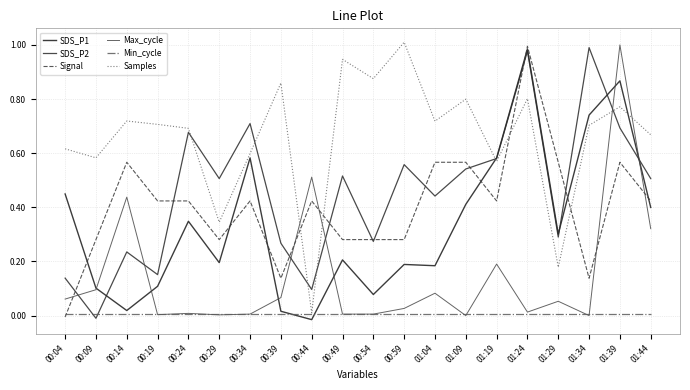

Reading left to right, list all the values displayed in this chart.

SDS_P1: 0.4	0.1	0.0	0.1	0.3	0.2	0.6	0.0	-0.0	0.2	0.1	0.2	0.2	0.4	0.6	1.0	0.3	0.7	0.9	0.4
SDS_P2: 0.1	-0.0	0.2	0.2	0.7	0.5	0.7	0.3	0.1	0.5	0.3	0.6	0.4	0.5	0.6	1.0	0.3	1.0	0.7	0.5
Signal: -0.0	0.3	0.6	0.4	0.4	0.3	0.4	0.1	0.4	0.3	0.3	0.3	0.6	0.6	0.4	1.0	0.6	0.1	0.6	0.4
Max_cycle: 0.1	0.1	0.4	0.0	0.0	0.0	0.0	0.1	0.5	0.0	0.0	0.0	0.1	0.0	0.2	0.0	0.1	0.0	1.0	0.3
Min_cycle: 0.0	0.0	0.0	0.0	0.0	0.0	0.0	0.0	0.0	0.0	0.0	0.0	0.0	0.0	0.0	0.0	0.0	0.0	0.0	0.0
Samples: 0.6	0.6	0.7	0.7	0.7	0.3	0.6	0.9	0.0	0.9	0.9	1.0	0.7	0.8	0.6	0.8	0.2	0.7	0.8	0.7